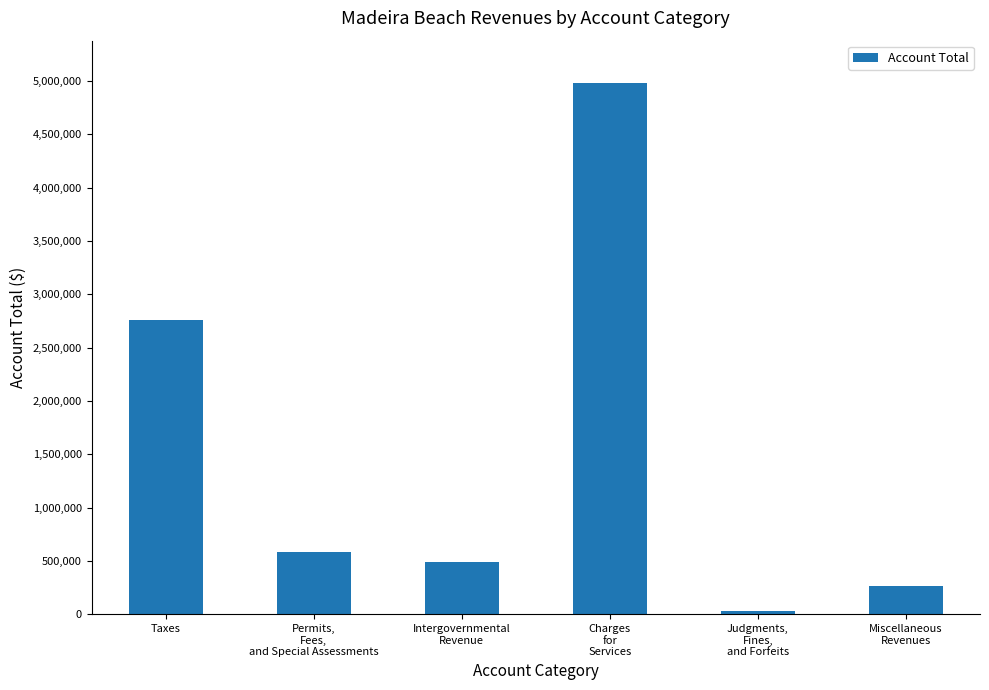

Reading right to left, what are all the values shown in this chart?

265824	28125	4979320	492777	584599	2760182